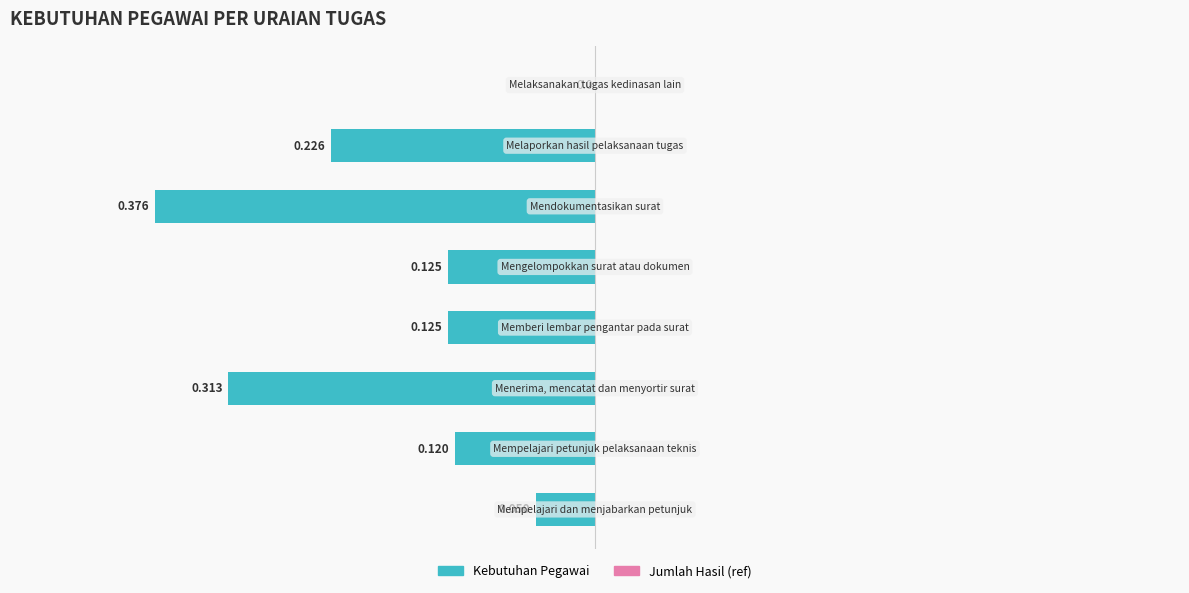

Are the bars horizontal?

Yes